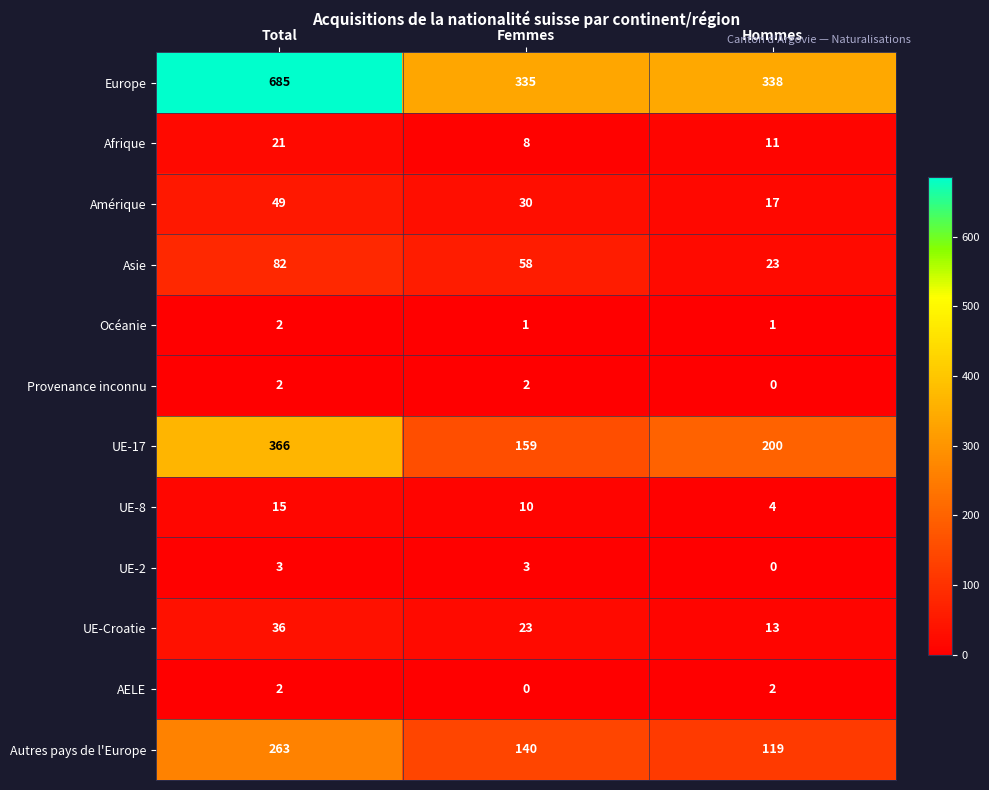

At which label does UE-2 reach its minimum?

Hommes